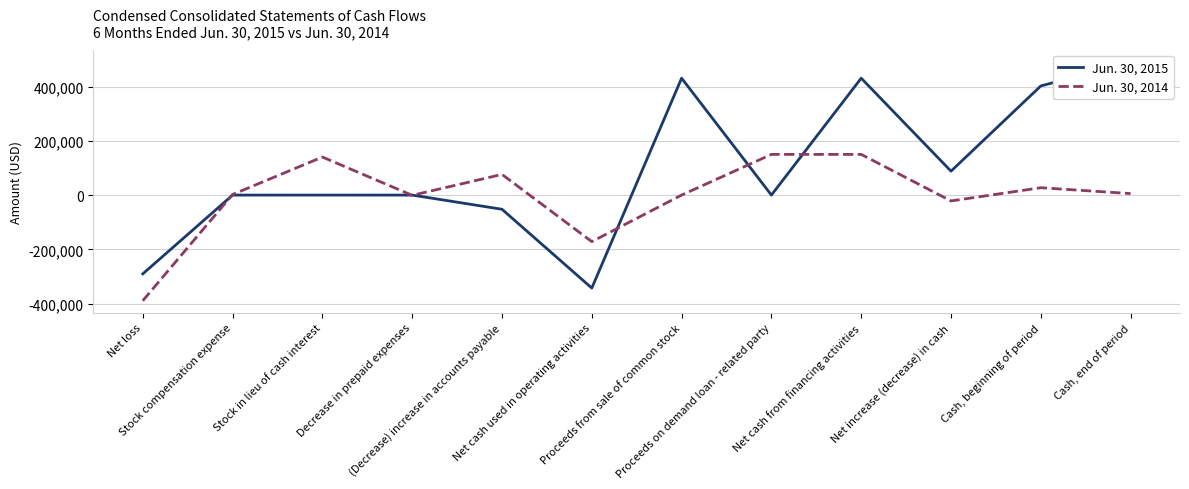

Reading right to left, what are all the values shown in this chart?

Jun. 30, 2015: 490604	402401	88203	431000	0	431000	-342797	-52316	0	0	0	-290481
Jun. 30, 2014: 5490	27124	-21634	150000	150000	0	-171634	76217	-863	140250	2245	-389483